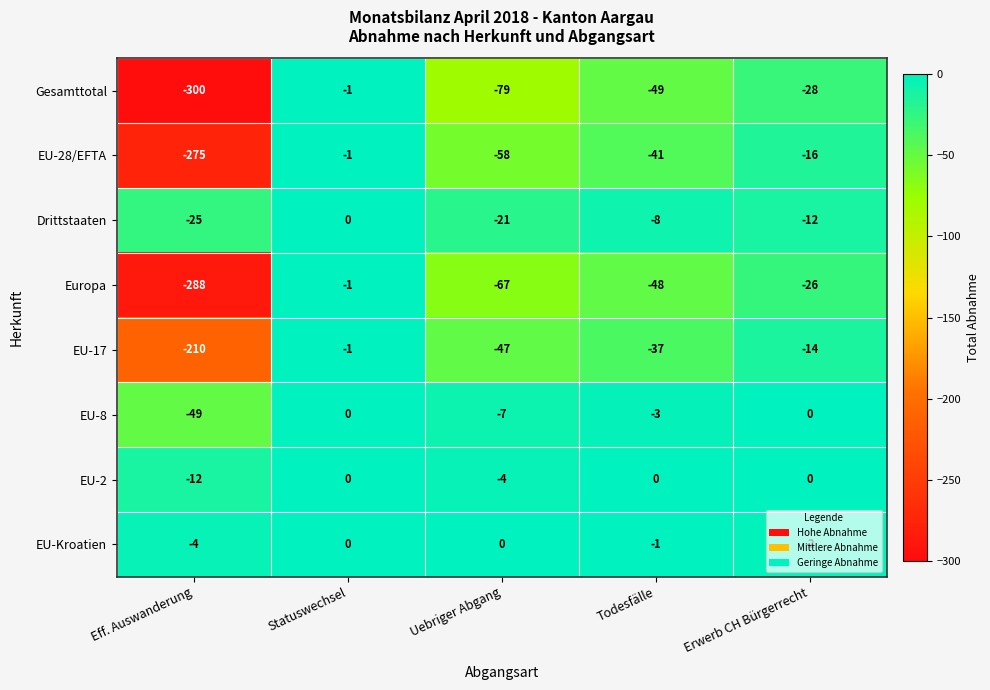

Which label corresponds to the smallest value in the chart?

Eff. Auswanderung